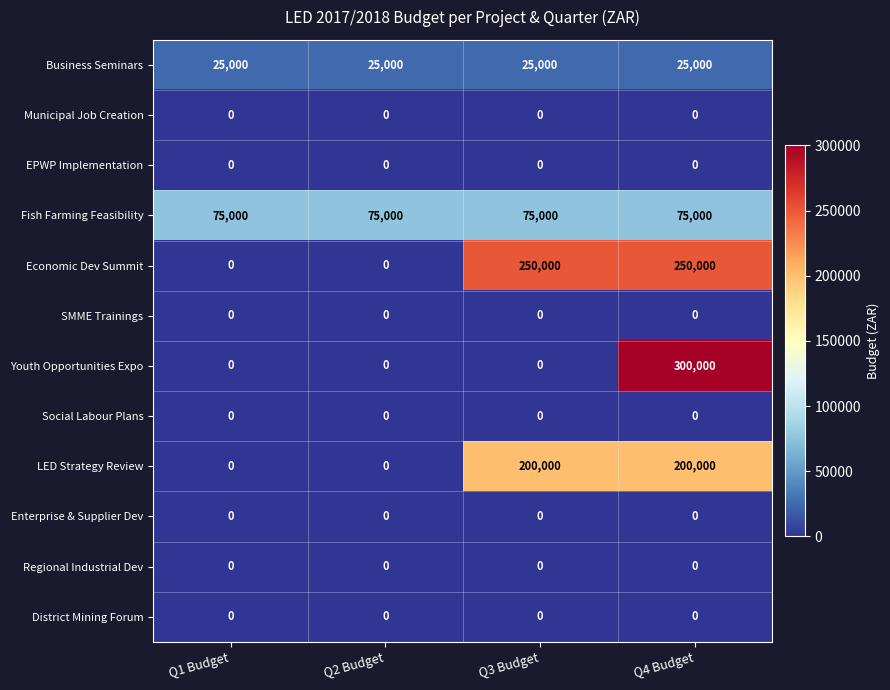

Which series has the largest total across all categories?

Economic Dev Summit